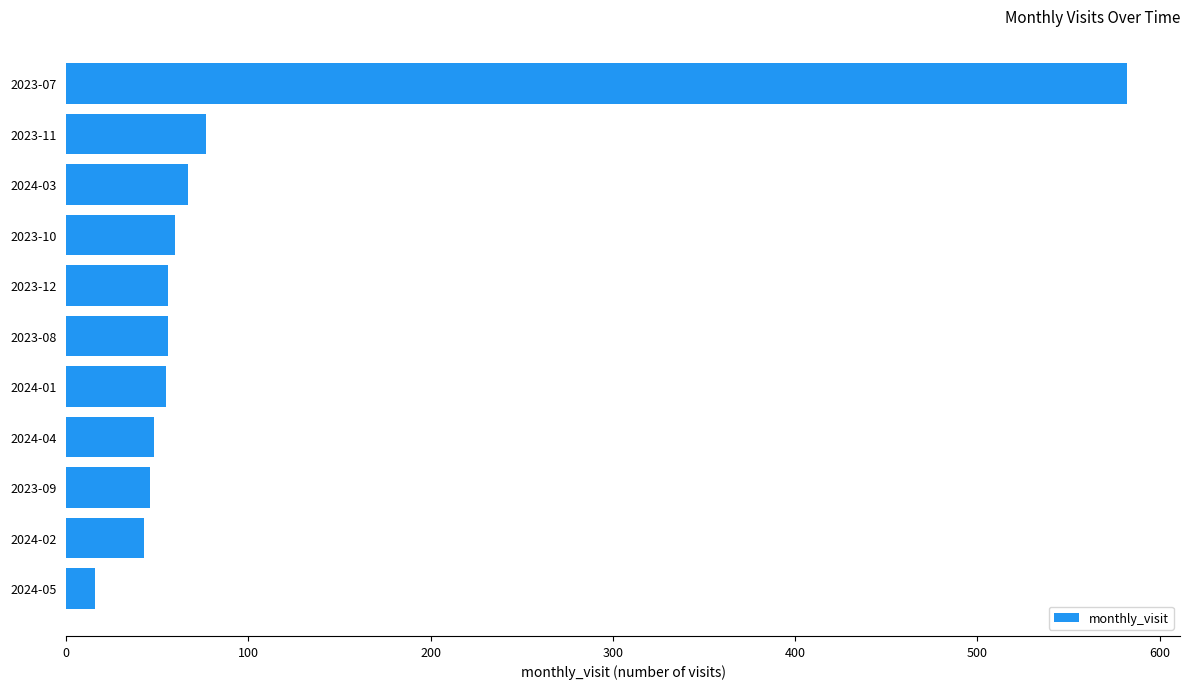

What is the sum of all values?

1106